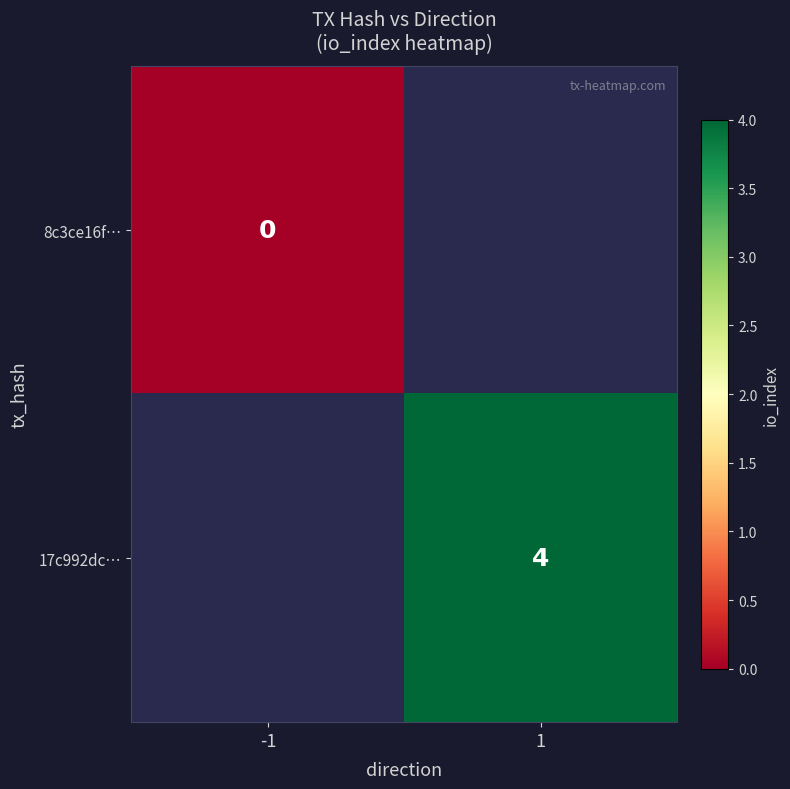

Is the value of 8c3ce16f… at -1 greater than the value of 17c992dc… at 1?

No